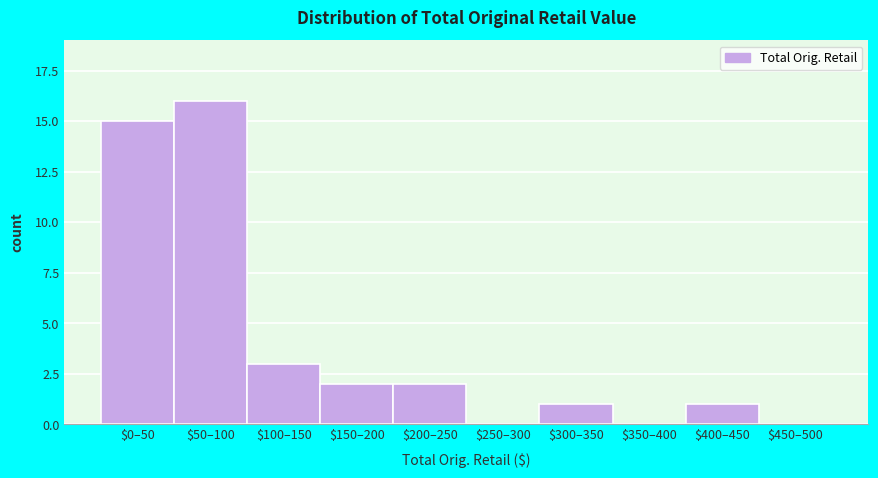

The chart shows a value of 3 at $150–200. True or false?

False